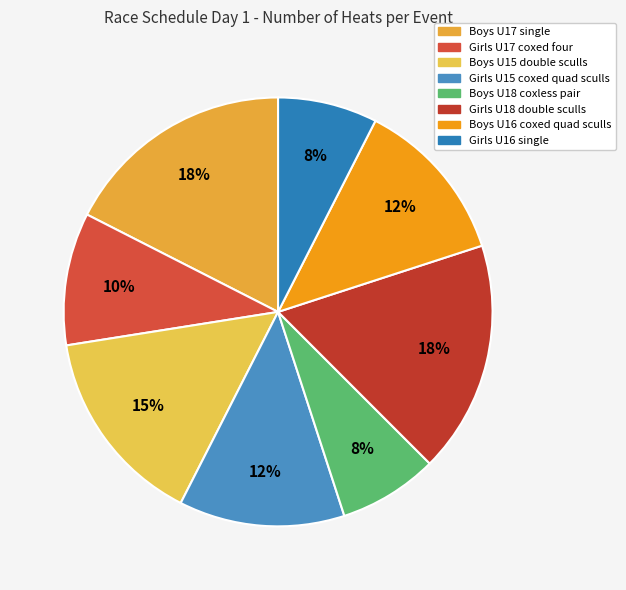

To the nearest percent, what is the average slice percentage?

12%